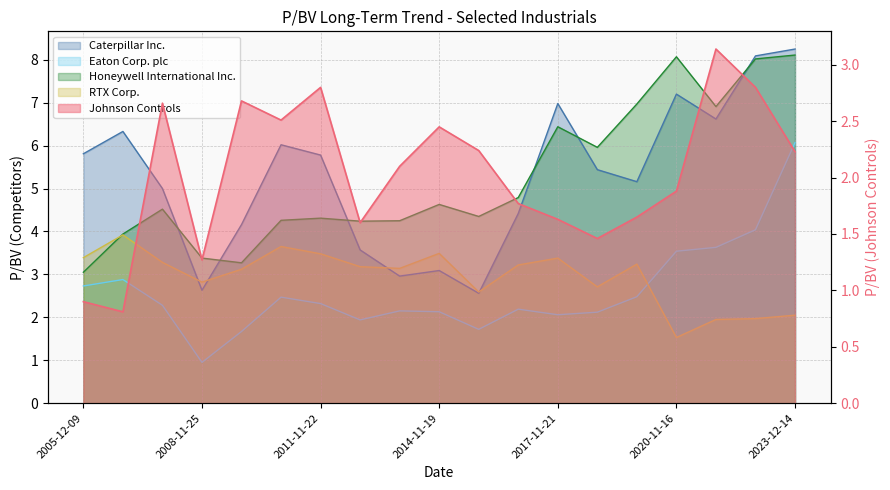

True or false: Johnson Controls and Caterpillar Inc. cross at least once.

False